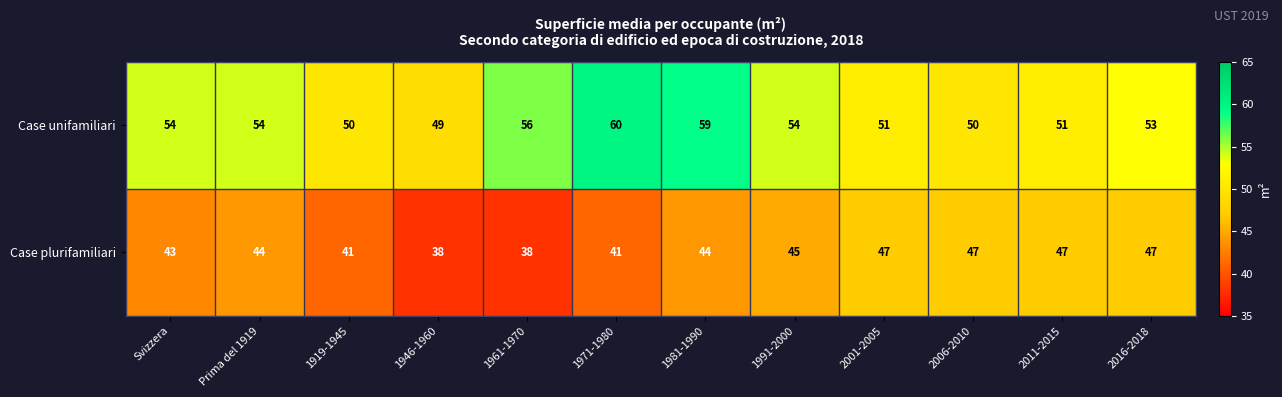

How many Case plurifamiliari values are between 41 and 47?

10